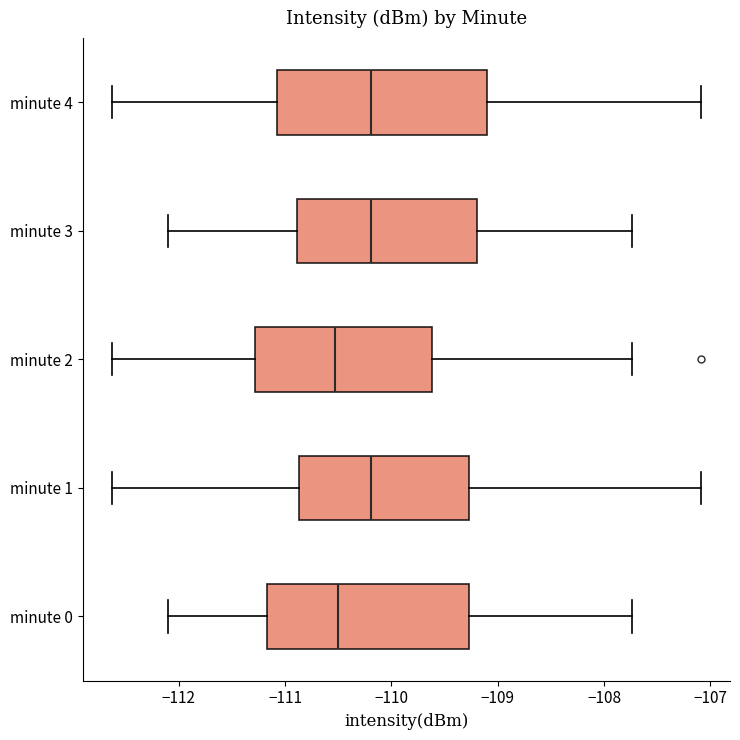

Where does the left whisker of the box for minute 4 end on the x-axis? The values are not printed on the chart, so give them approximately, as read against the axis.

-112.6